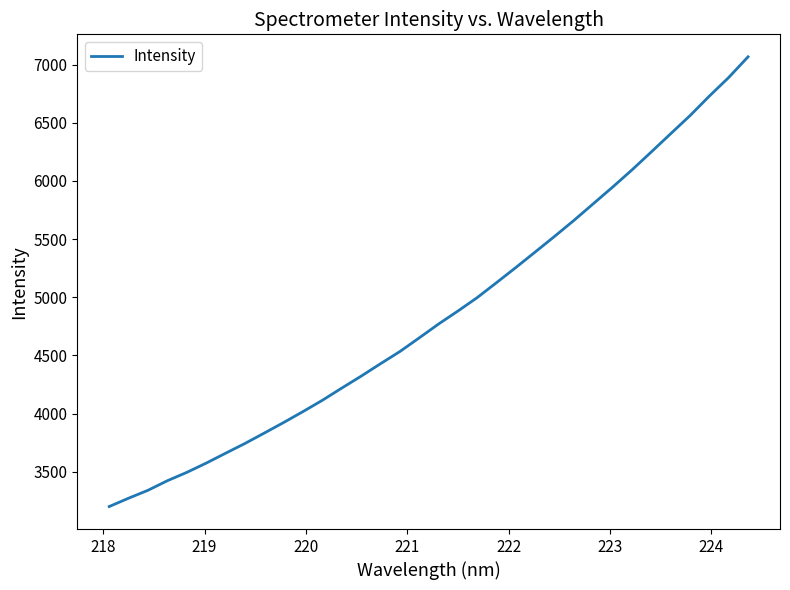

What is the smallest value displayed?

3201.2